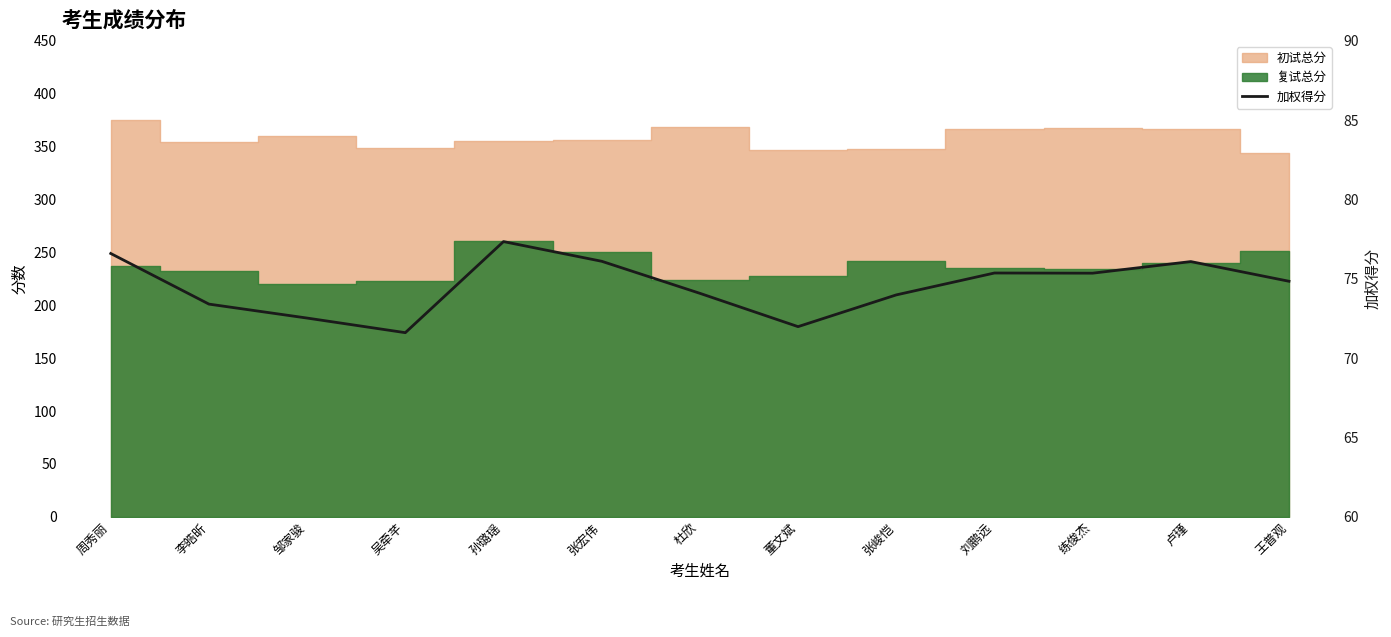

At which category does the chart reach its peak across all series?

孙璐瑶